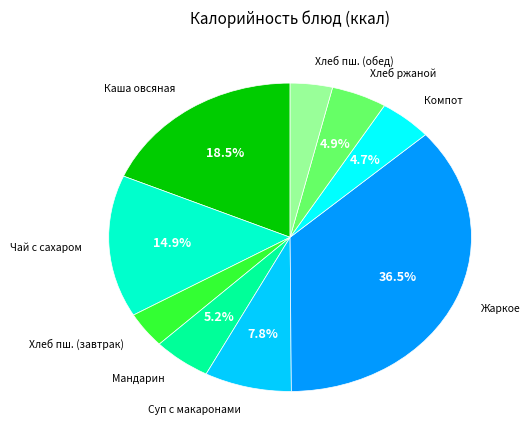

Which category has the biggest portion of the pie?

Жаркое